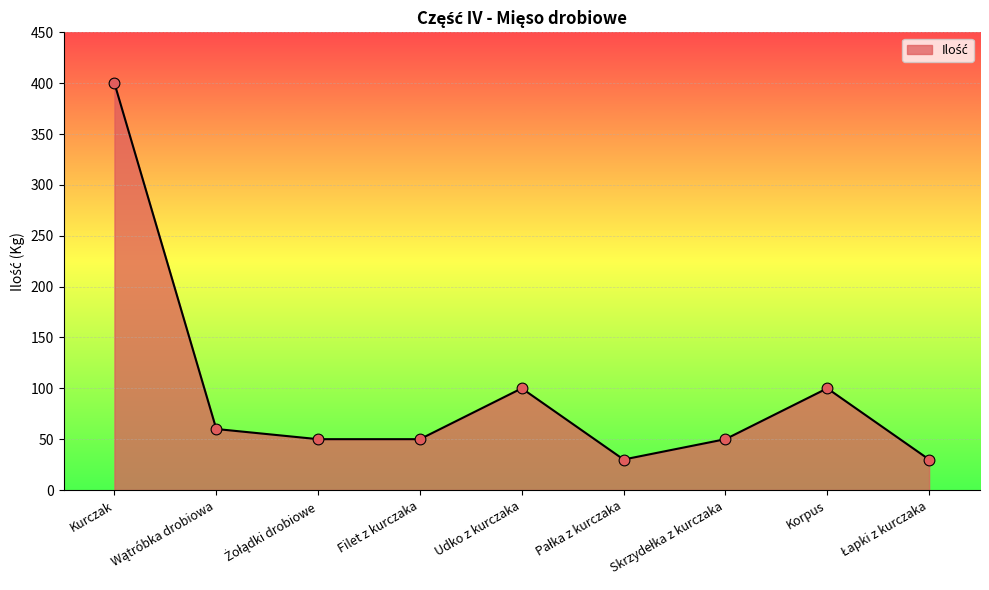

What is the smallest value displayed?

30